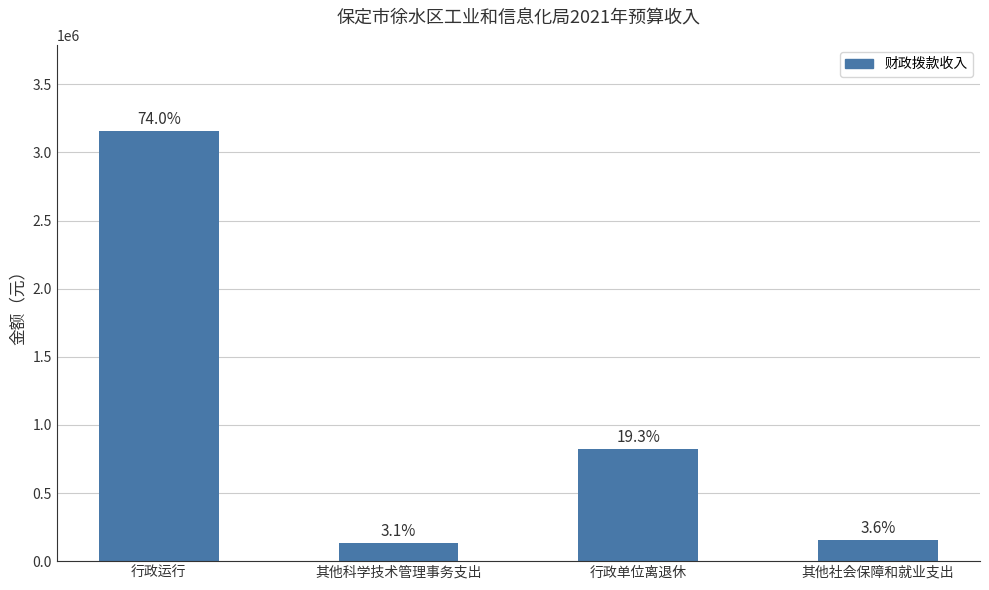

What is the change in value from 其他科学技术管理事务支出 to 其他社会保障和就业支出?

+23893